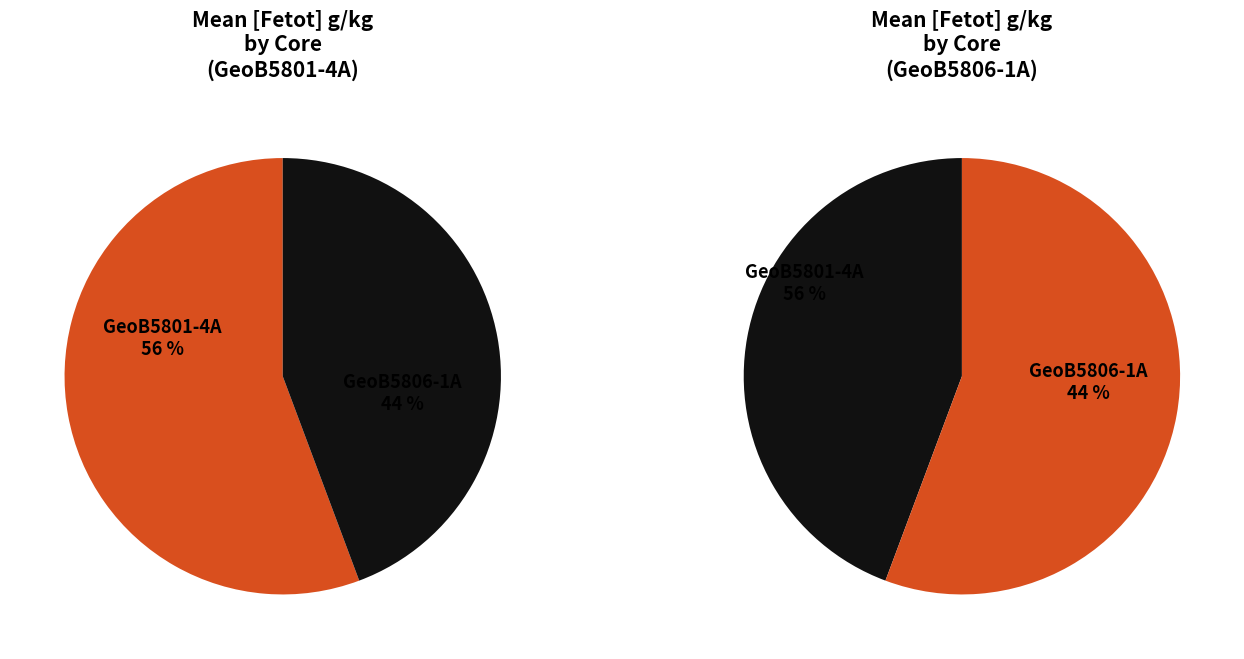

How many segments does this pie chart have?

2